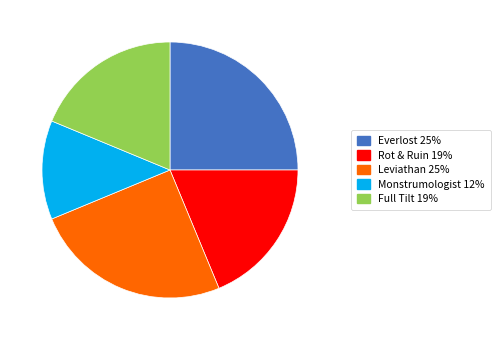

The Monstrumologist slice represents 2% of the pie. True or false?

False